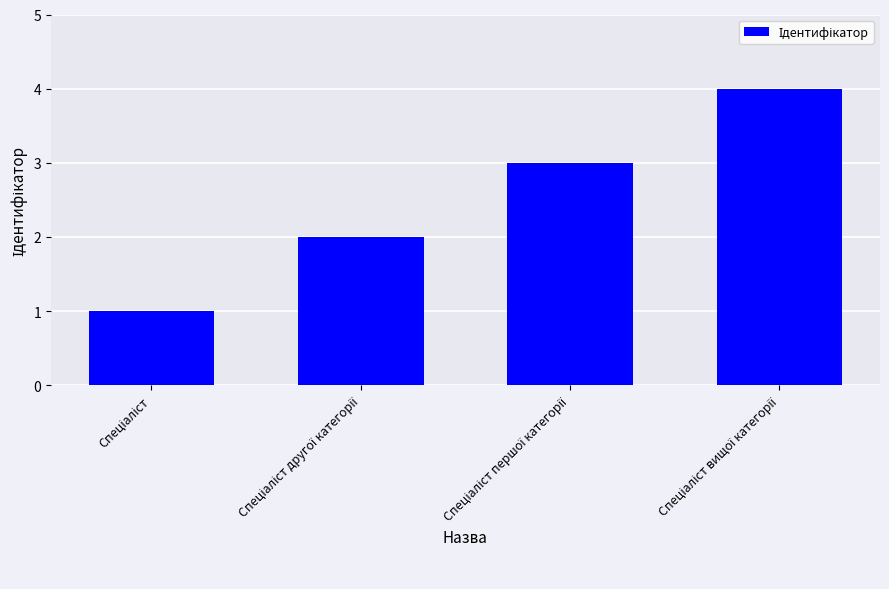

What is the difference between the maximum and minimum values?

3